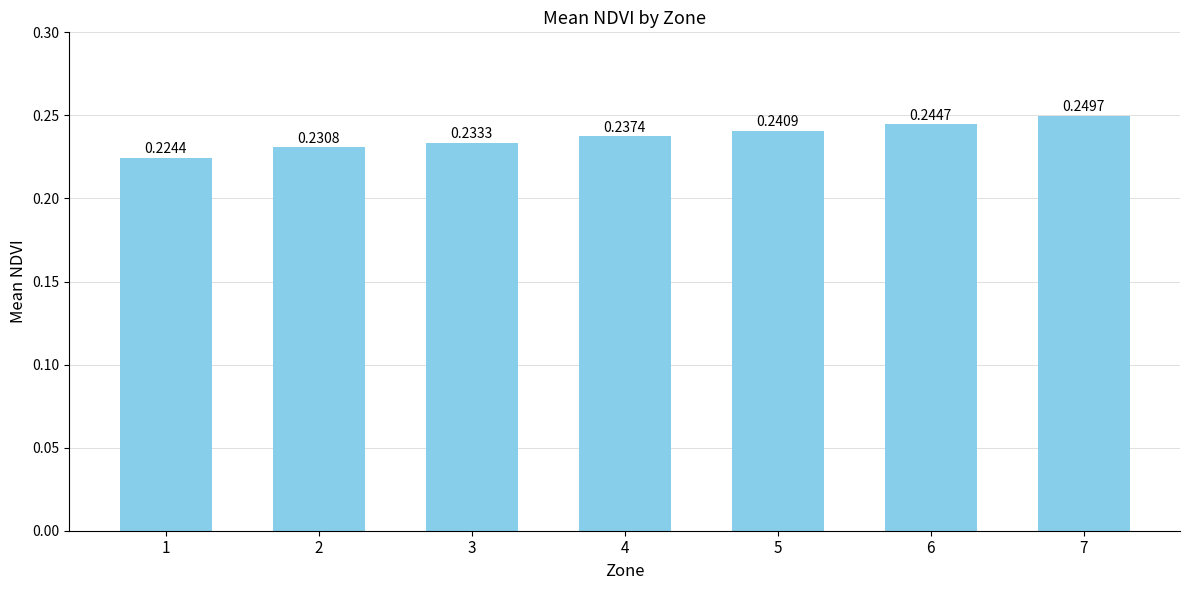

Are the bars horizontal?

No